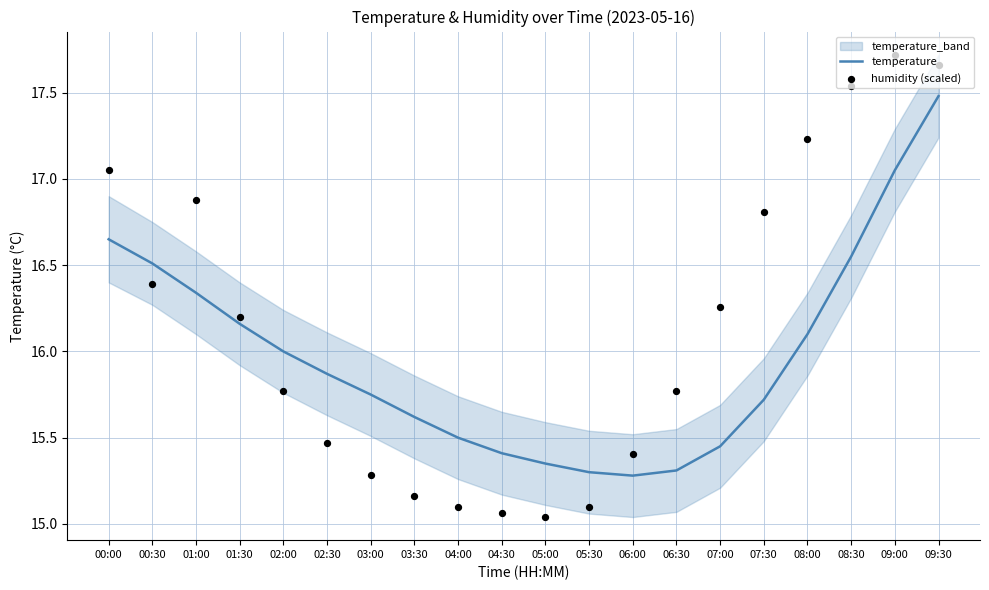

At which category is the sum across all series the highest?

09:30